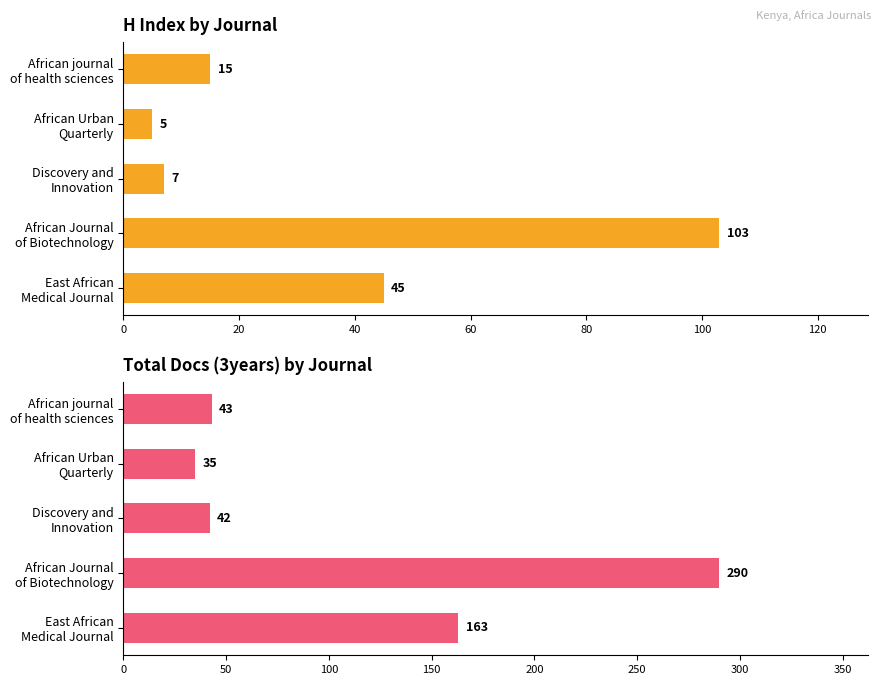

Reading left to right, list all the values displayed in this chart.

H index: 45	103	7	5	15
Total Docs. (3years): 163	290	42	35	43